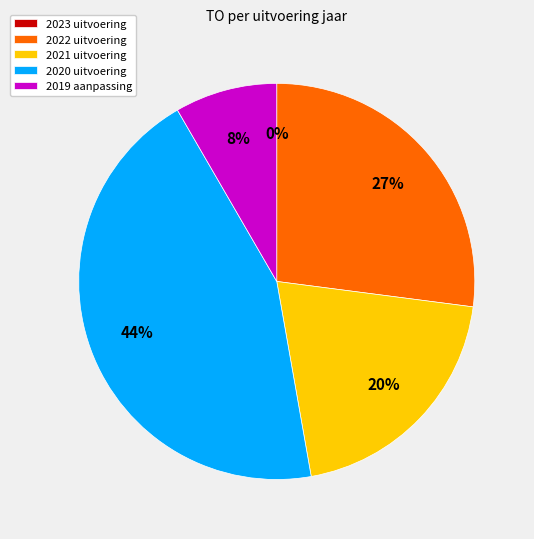

Which has a higher value, 2022 uitvoering or 2020 uitvoering?

2020 uitvoering